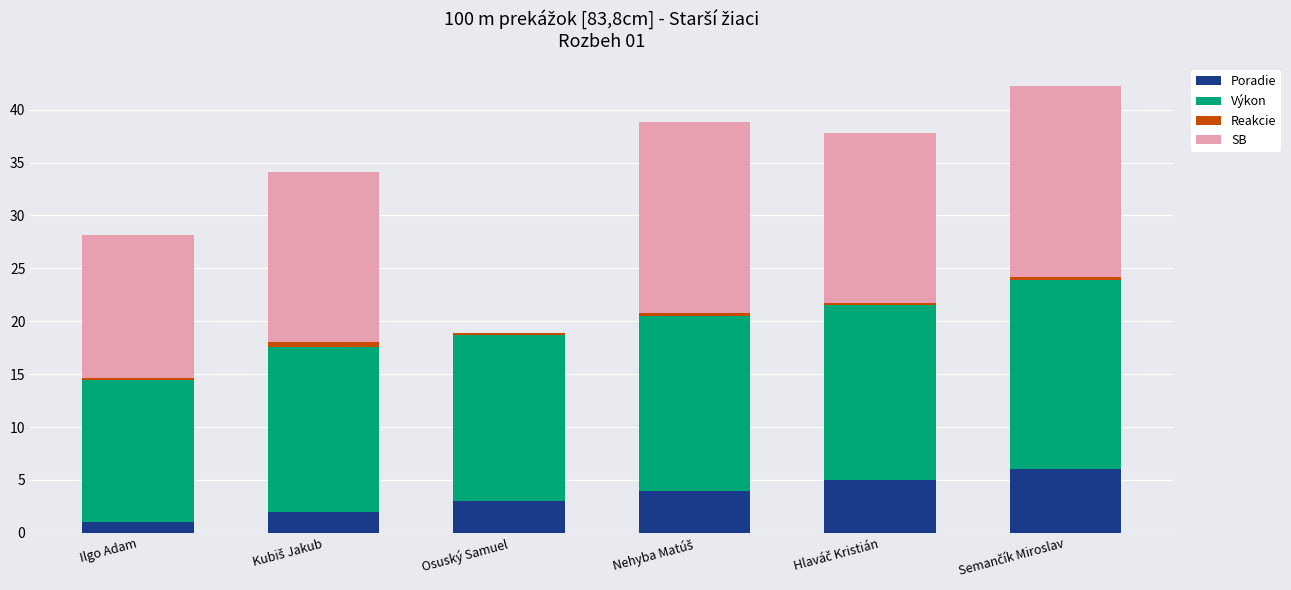

What is the highest value of the Poradie series?

6.0